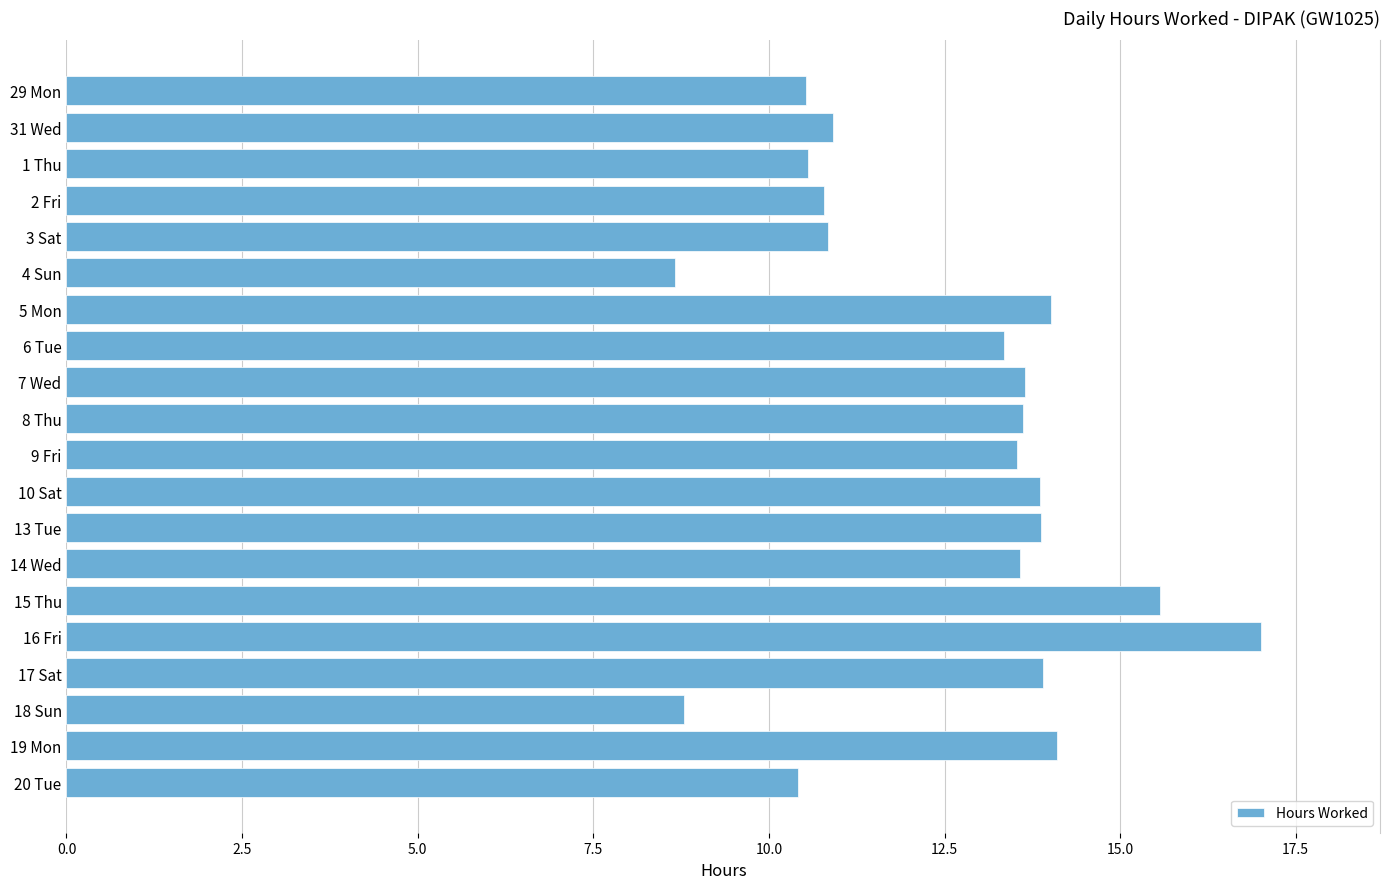

Are the bars horizontal?

Yes